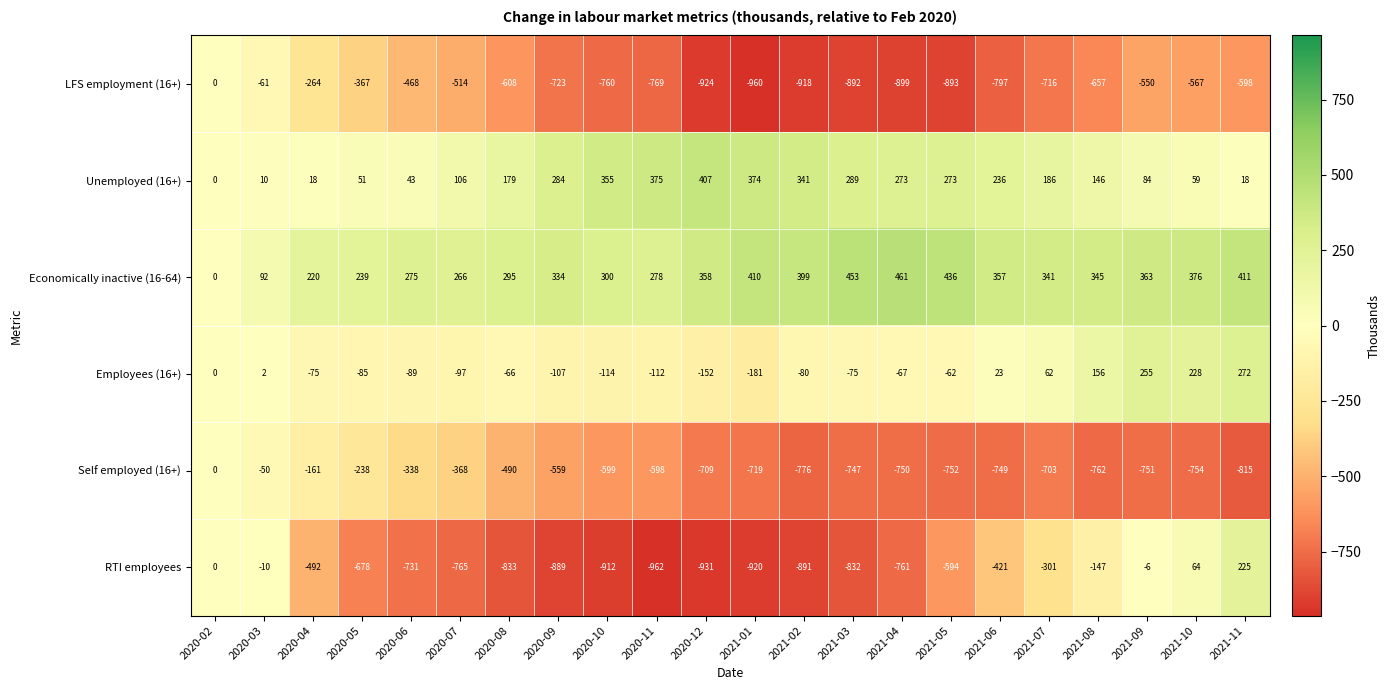

Is it true that RTI employees equals -931 at 2020-12?

True